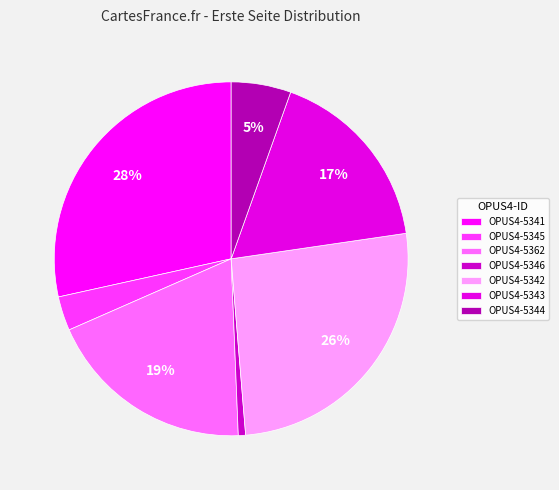

Count the number of slices in the pie.

7